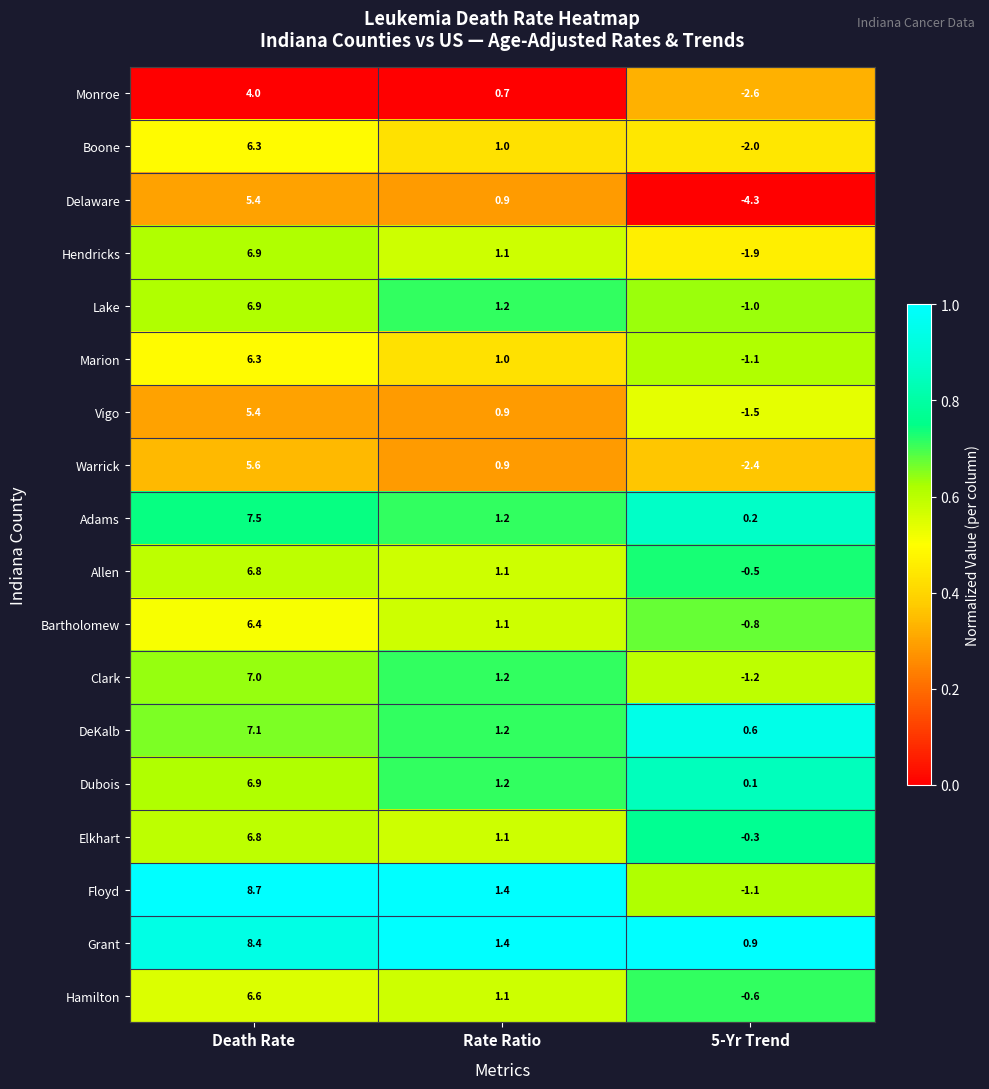

What is the difference between the Hendricks values at Rate Ratio and 5-Yr Trend?

3.0